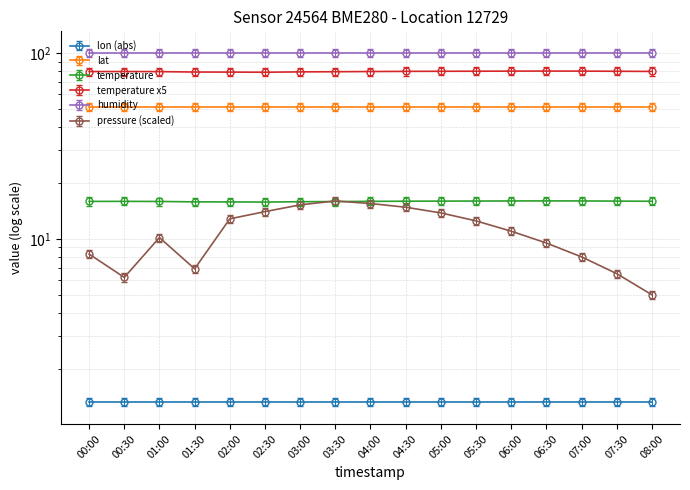

Which category has the lowest value in the temperature series?

02:30